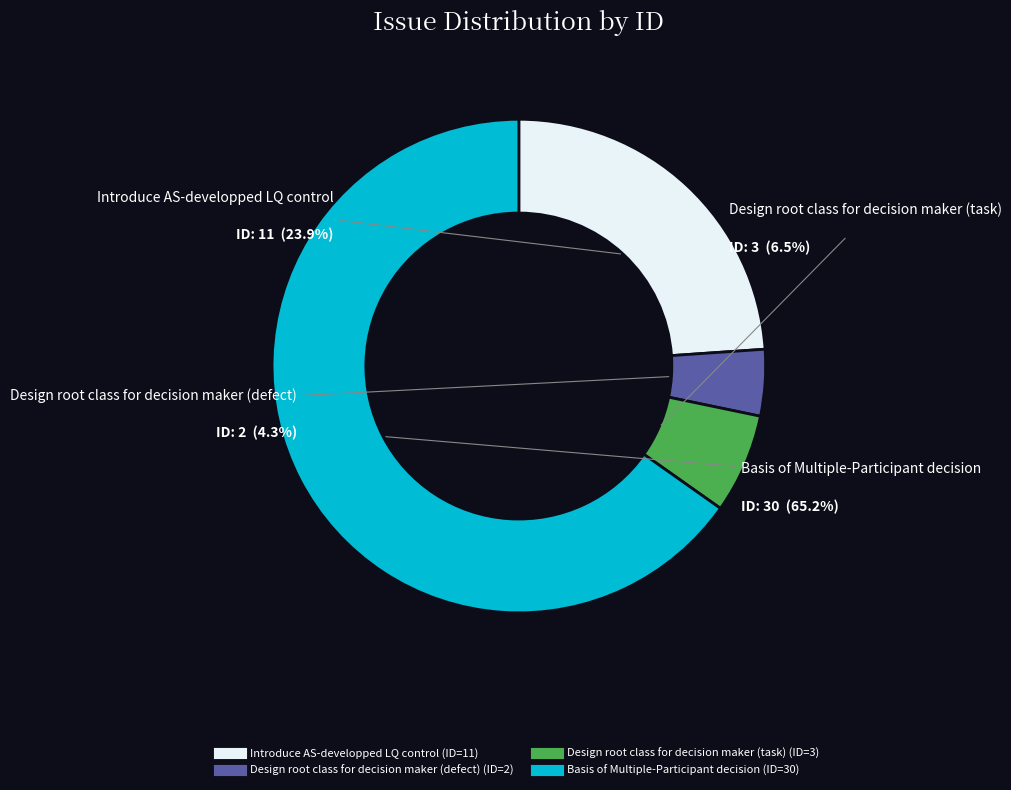

To the nearest percent, what is the combined percentage of Introduce AS-developped LQ control and Basis of Multiple-Participant decision?

89%